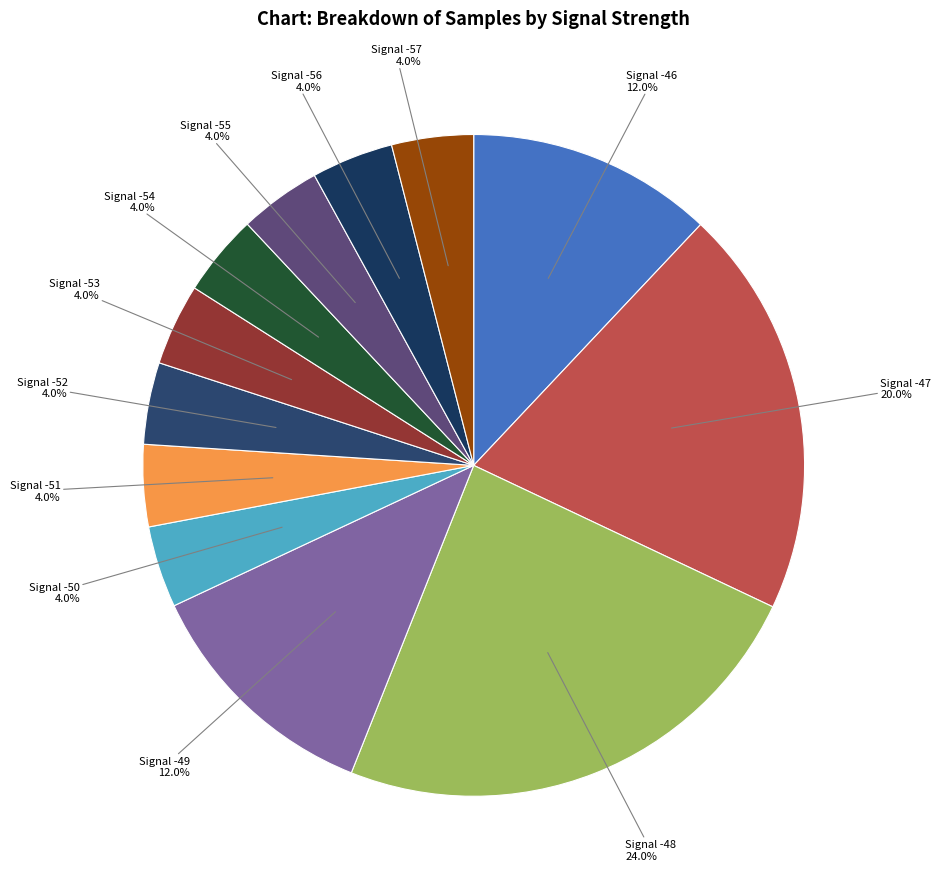

Which category has the biggest portion of the pie?

Signal -48